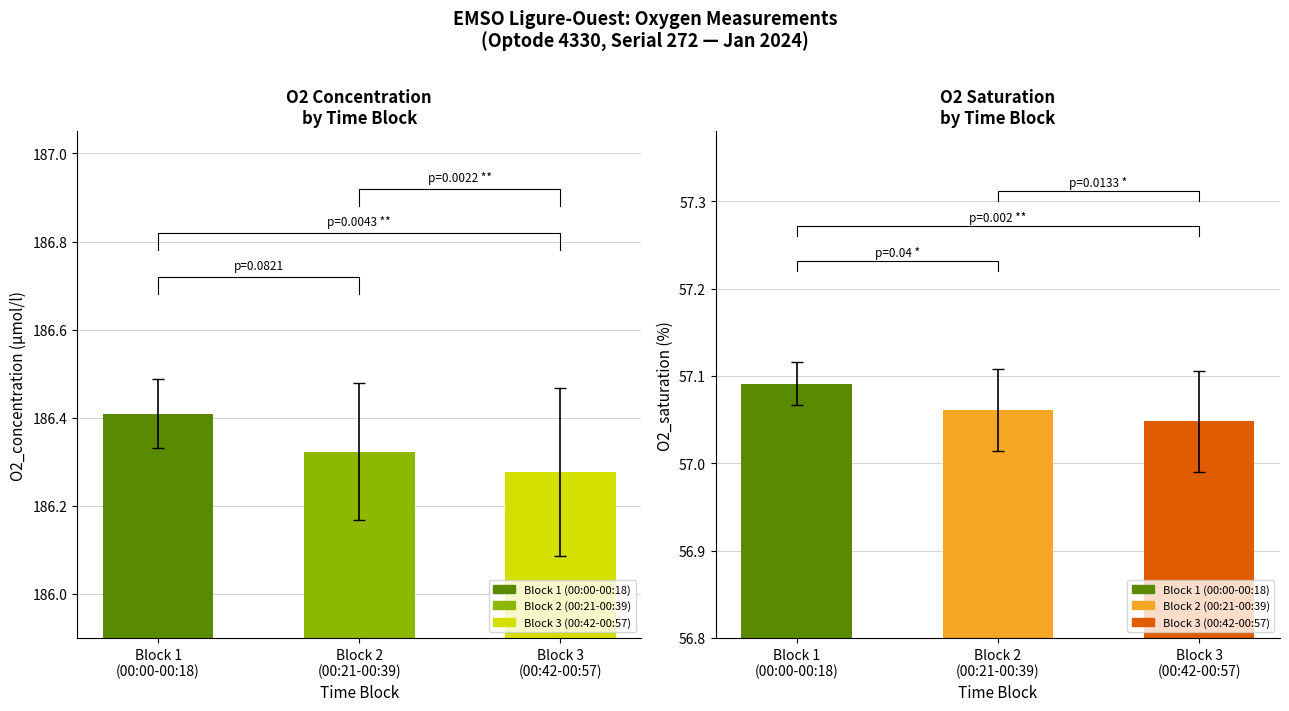

Does the chart contain stacked bars?

No